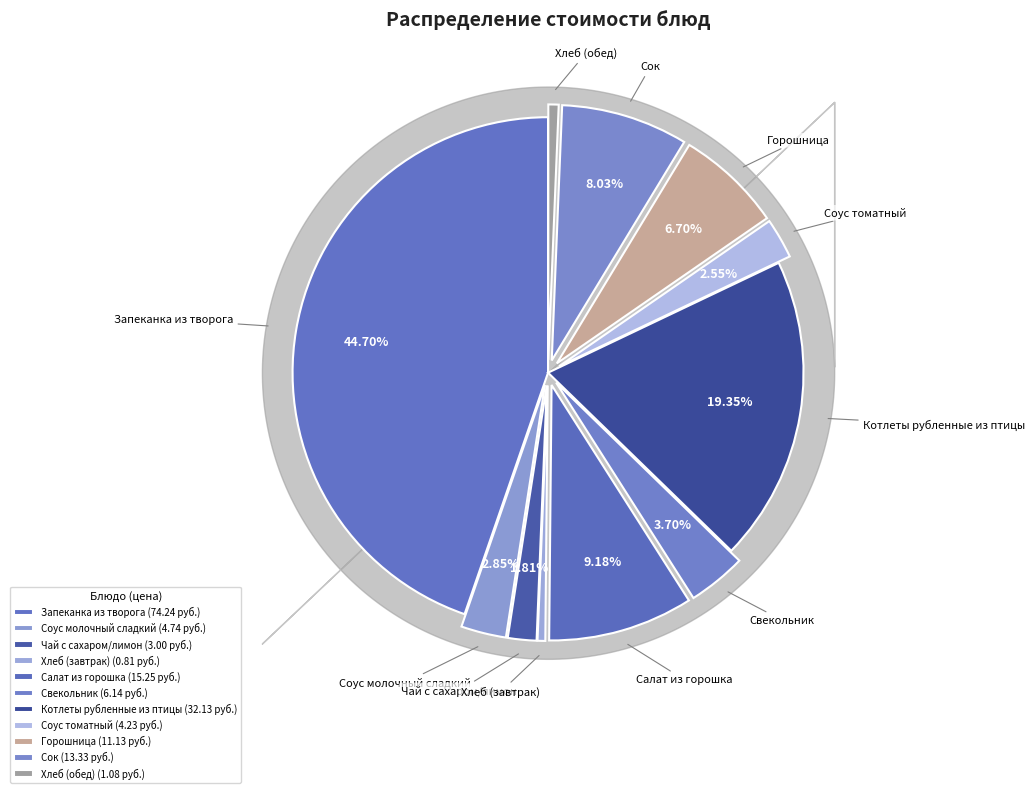

To the nearest percent, what is the combined percentage of Котлеты рубленные из птицы and Хлеб (обед)?

20%